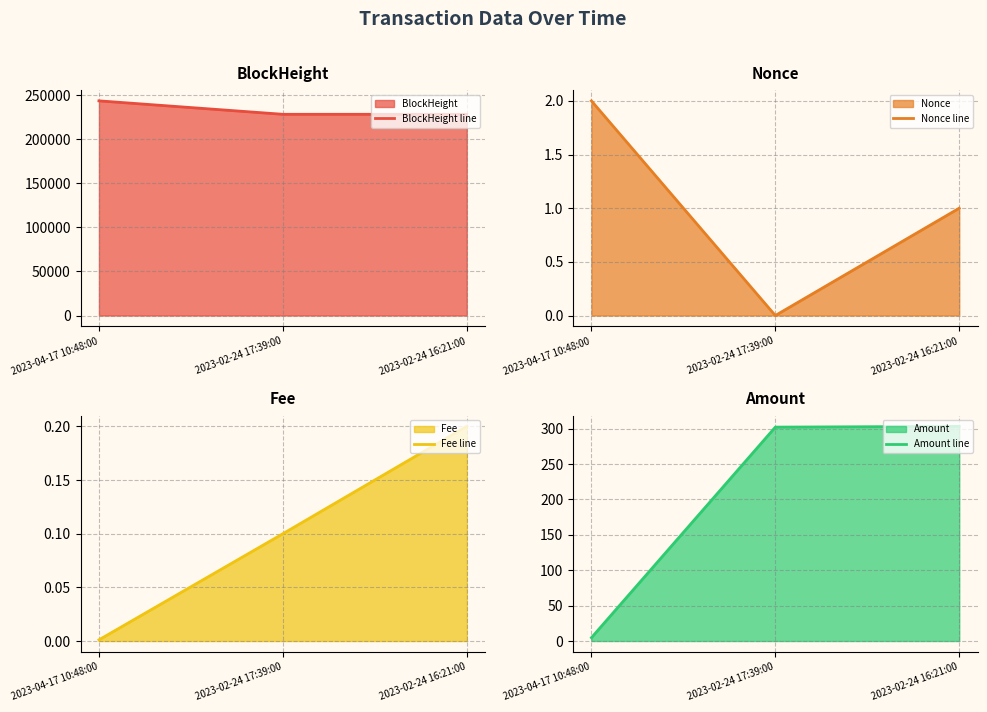

Between 2023-02-24 16:21:00 and 2023-02-24 17:39:00, which is larger?

2023-02-24 17:39:00